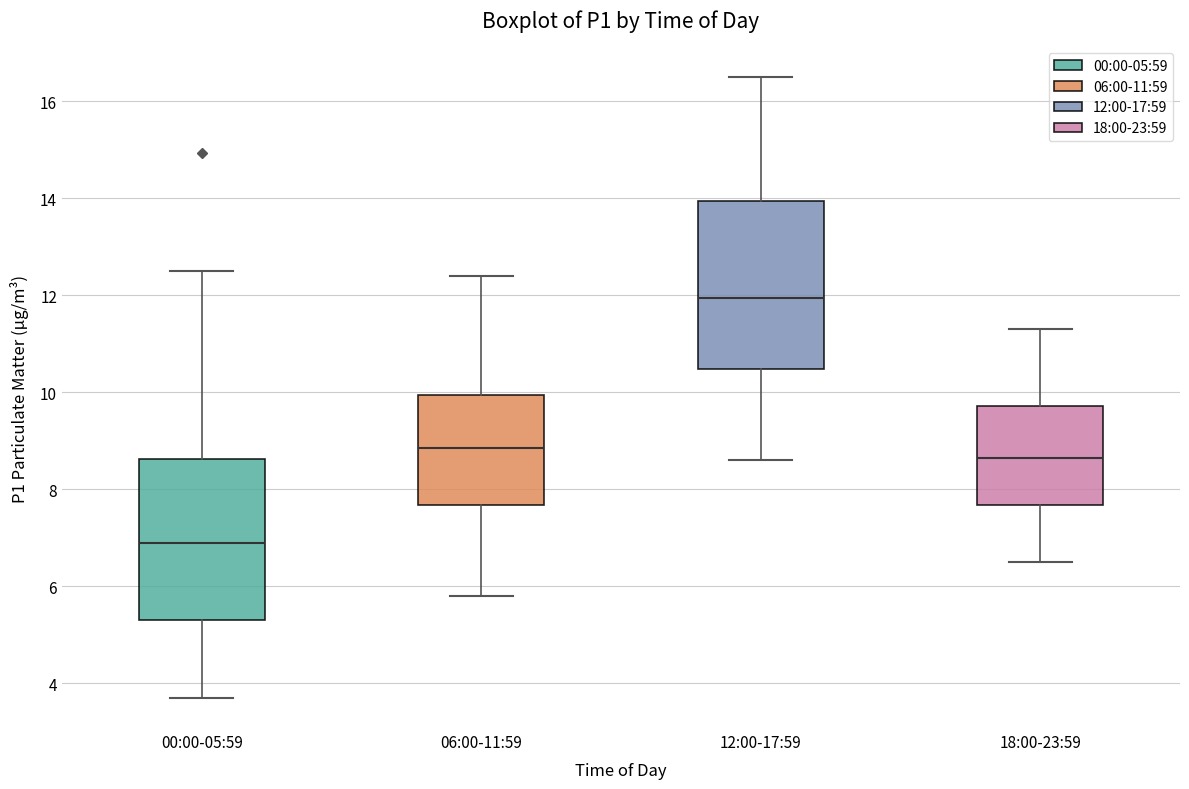

Reading left to right, transcribe this box plot: for each box, give where its median line is, the range the box spans, and where its two whiskers end, as read against the y-axis. The values are not printed on the chart, so give them approximately, as read against the axis.

00:00-05:59: median 7.0, box 5.4 to 8.6, whiskers 3.8 to 12.6
06:00-11:59: median 8.8, box 7.6 to 10.0, whiskers 5.8 to 12.4
12:00-17:59: median 12.0, box 10.4 to 14.0, whiskers 8.6 to 16.6
18:00-23:59: median 8.6, box 7.6 to 9.8, whiskers 6.6 to 11.4